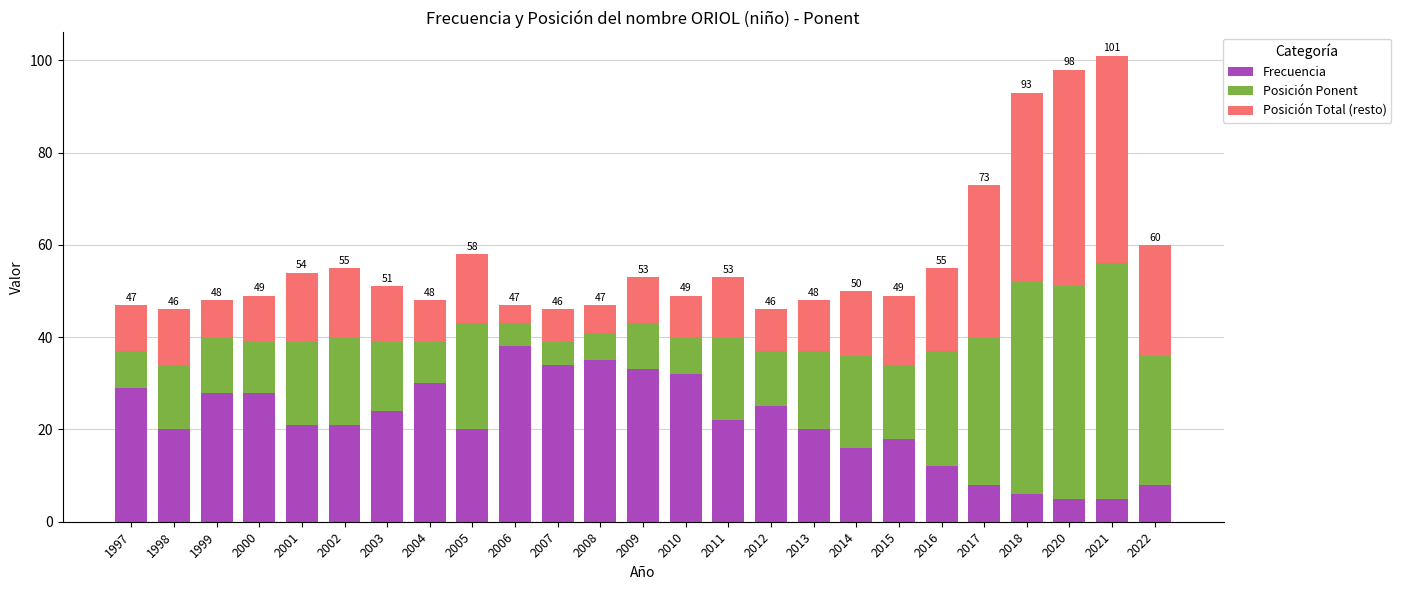

The value of Frecuencia at 2005 is 27. True or false?

False